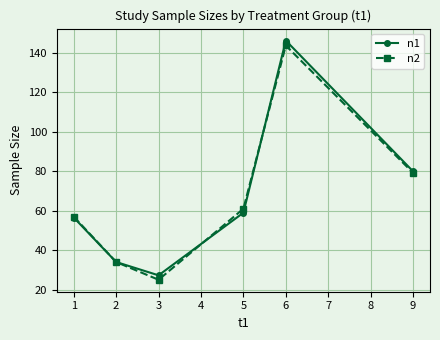

True or false: n2 has a value of 61.0 at 5.

True